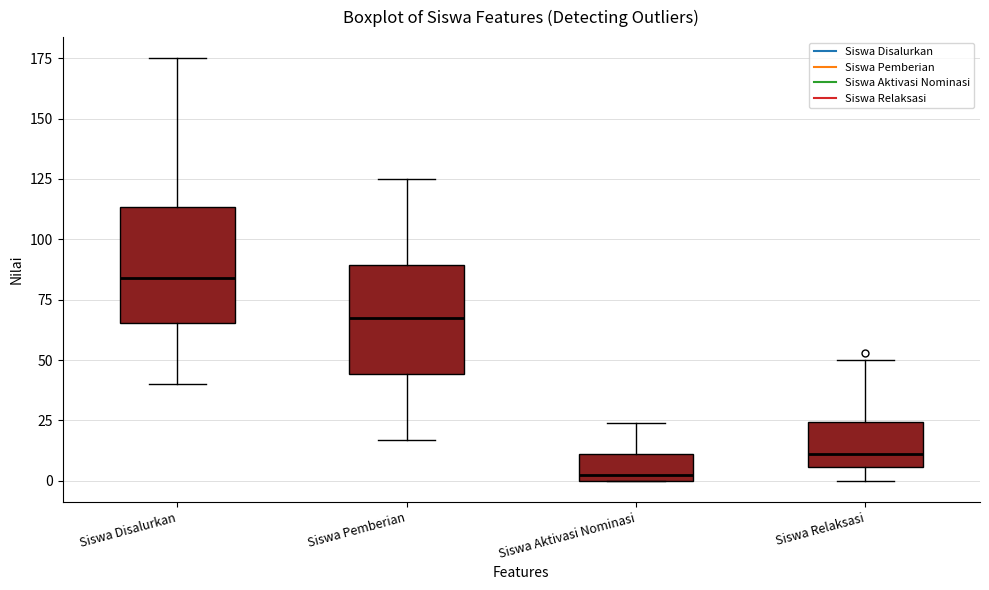

Where does the median line of the box for Siswa Disalurkan sit on the y-axis? The values are not printed on the chart, so give them approximately, as read against the axis.

85